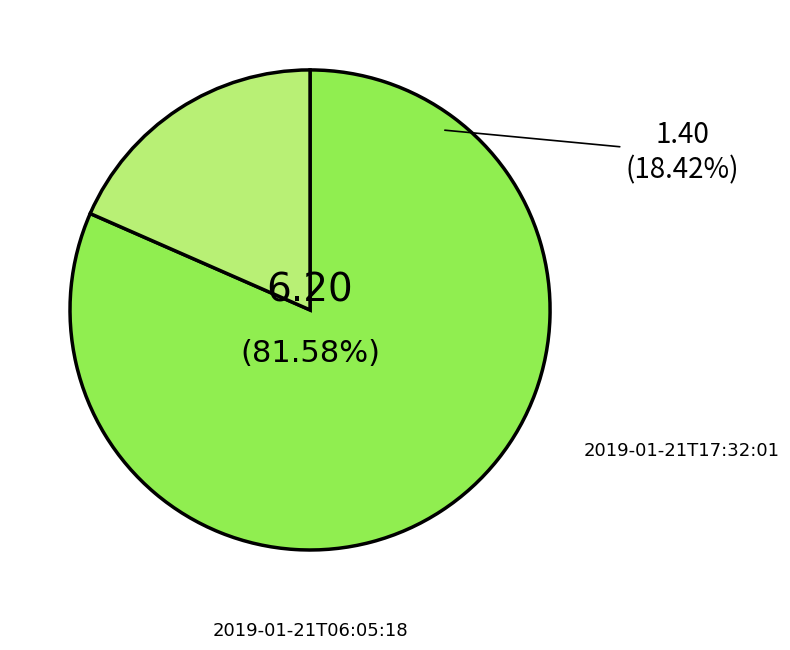

What is the smallest slice in the pie chart?

2019-01-21T17:32:01.398Z